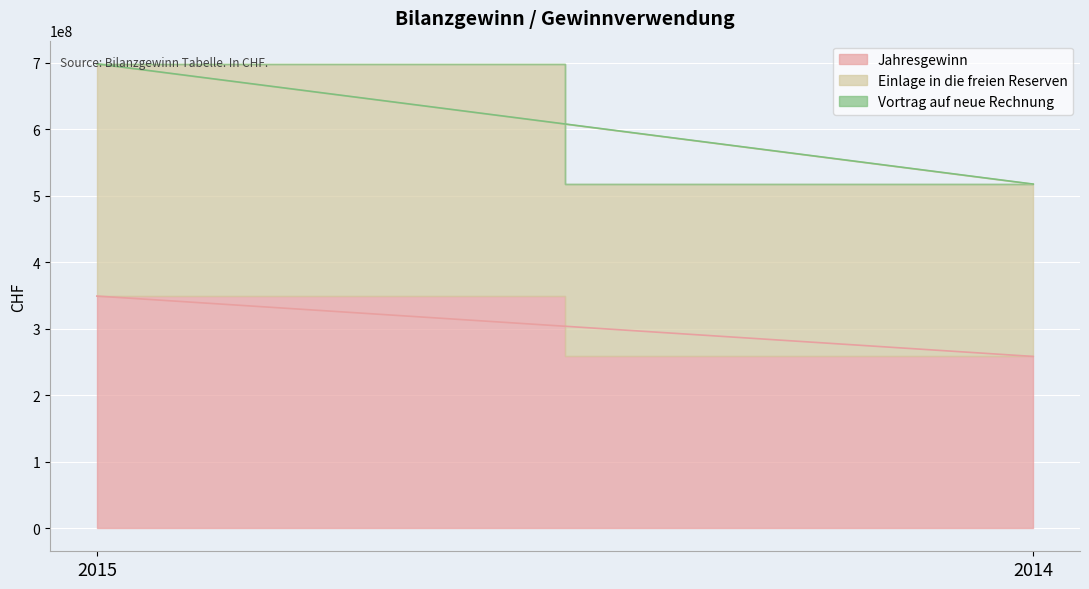

How many series are shown in this chart?

3